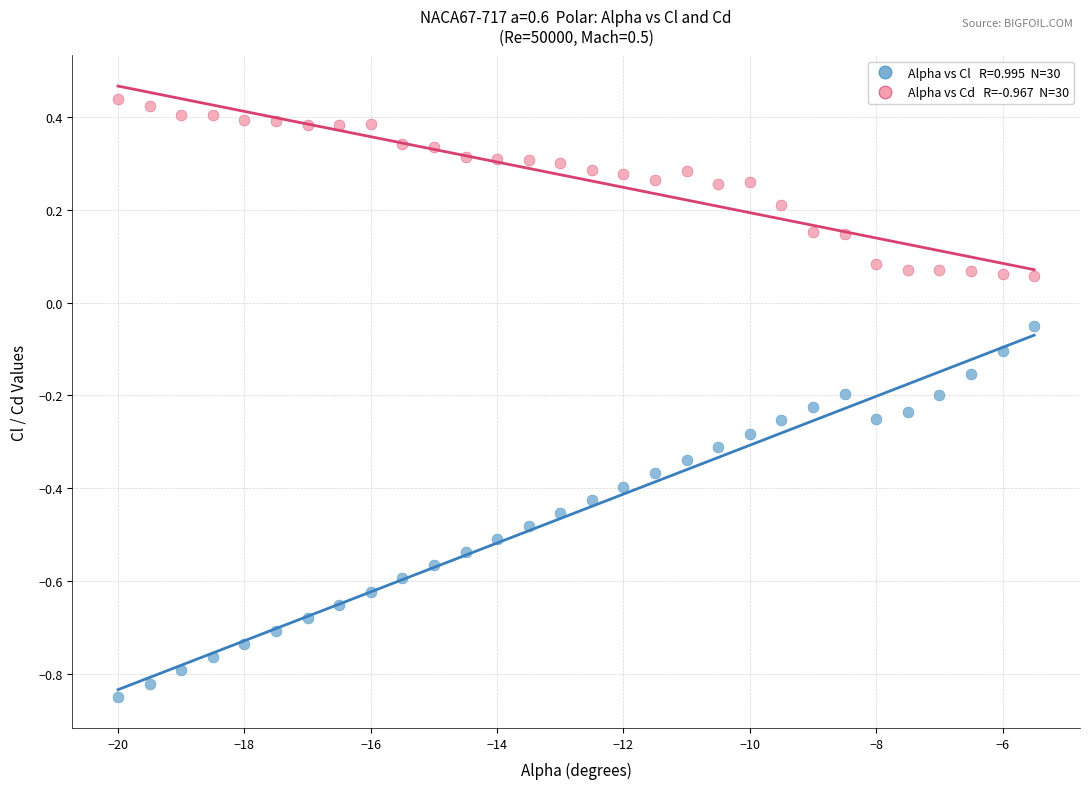

Across all data points, what is the range of X values (max minus min)?

14.5